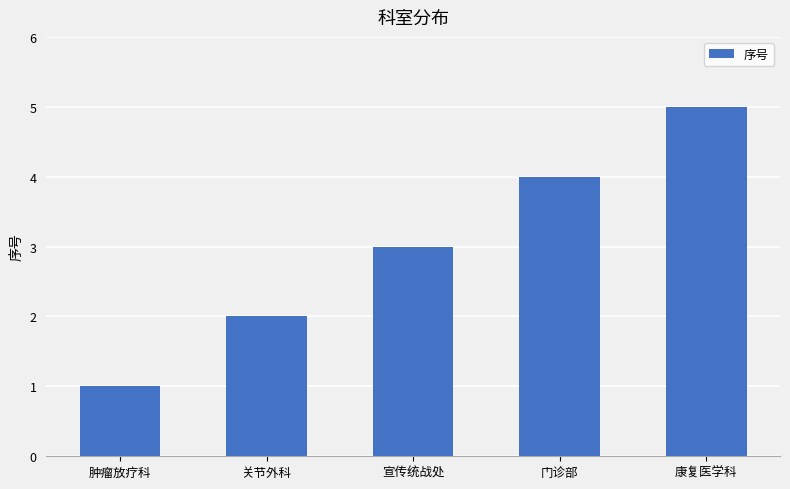

What is the label of the 4th bar from the right?

关节外科